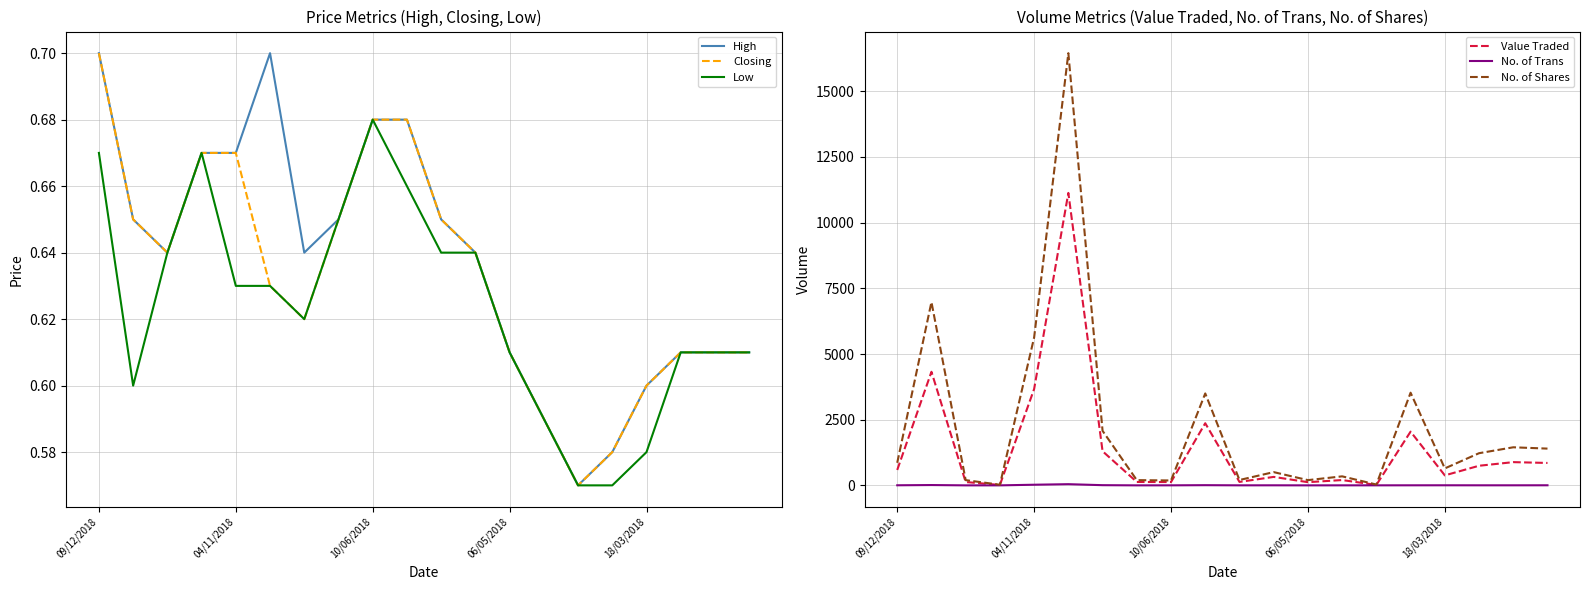

What position from the right is 10?

10